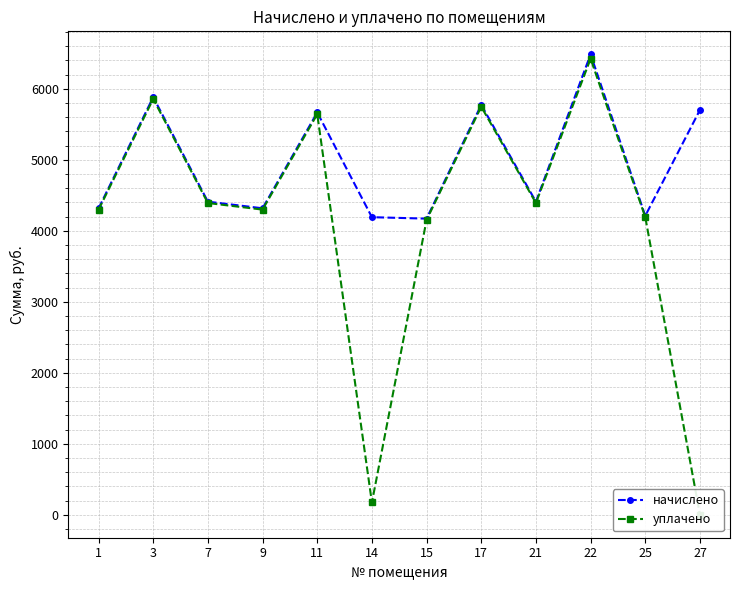

What is the greatest value displayed?

6486.2